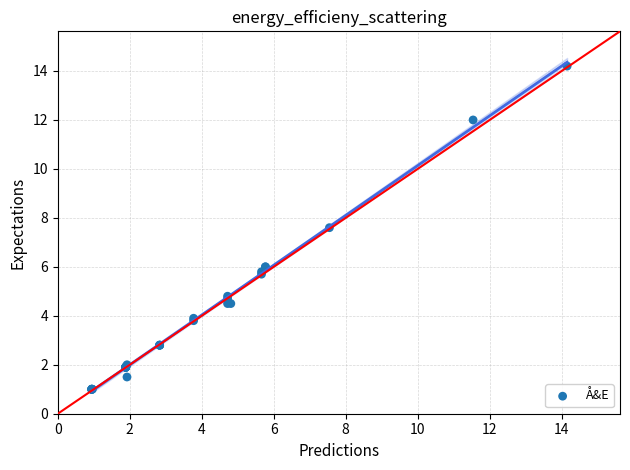

What Y value in the scatter plot is closest to 7?

7.6